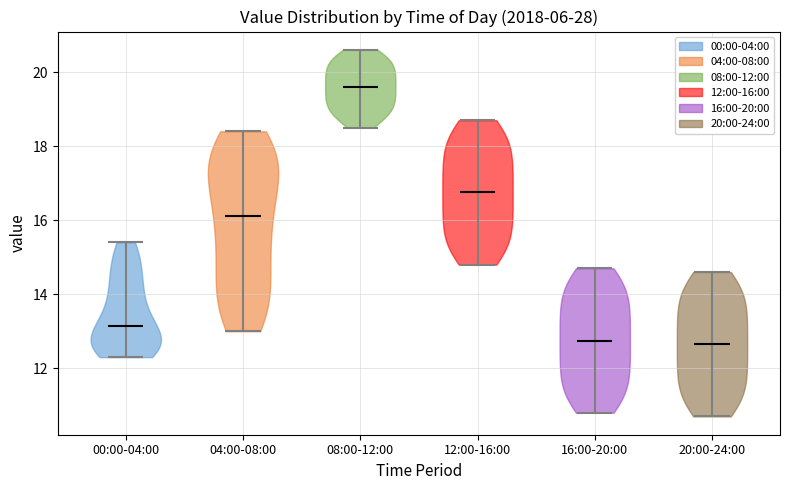

What is the highest point the violin for 00:00-04:00 reaches on the y-axis? The values are not printed on the chart, so give them approximately, as read against the axis.

15.4